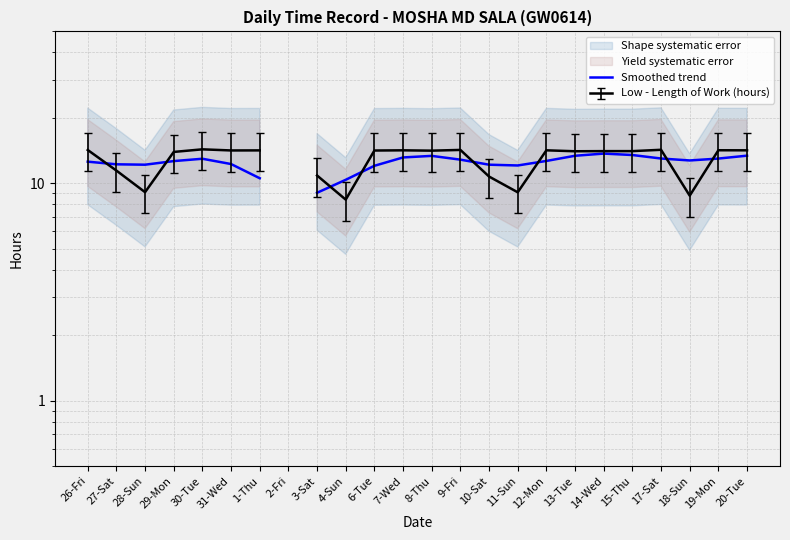

Which category has the highest value across all series?

14-Wed